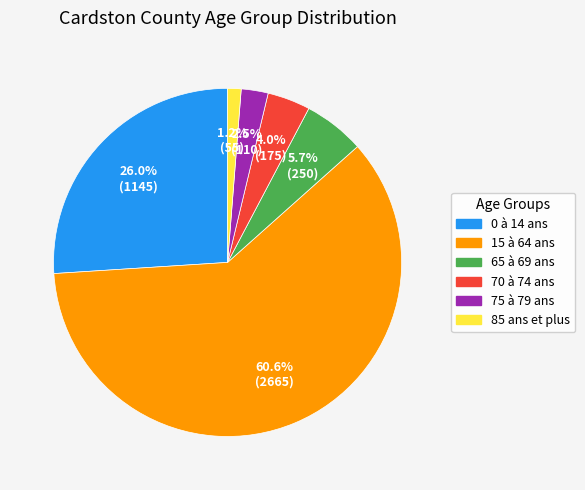

Is the sum of 15 à 64 ans and 0 à 14 ans greater than half?

Yes